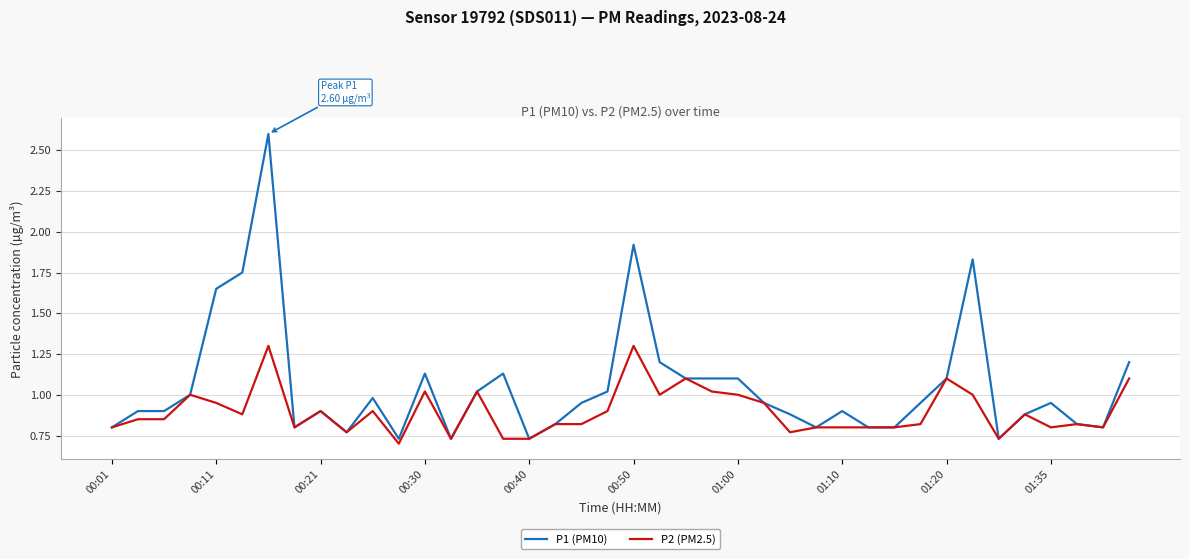

Rank the series by their average value, from highest to lowest.

P1 (PM10), P2 (PM2.5)